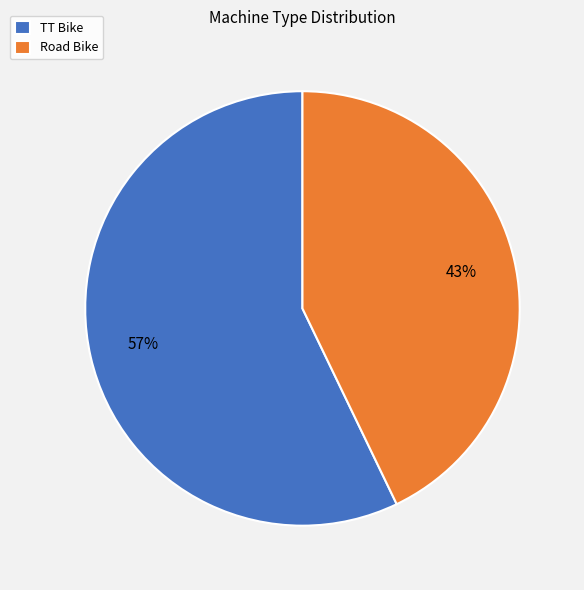

To the nearest percent, what percentage of the pie is TT Bike?

57%